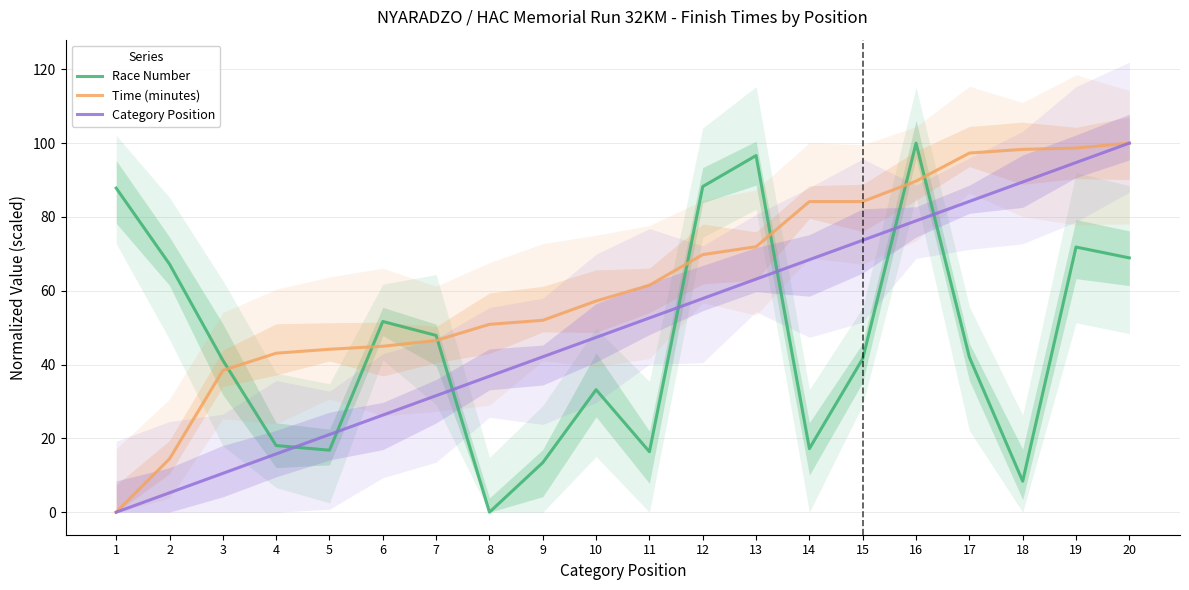

At how many categories does at least one series exceed 66?

11